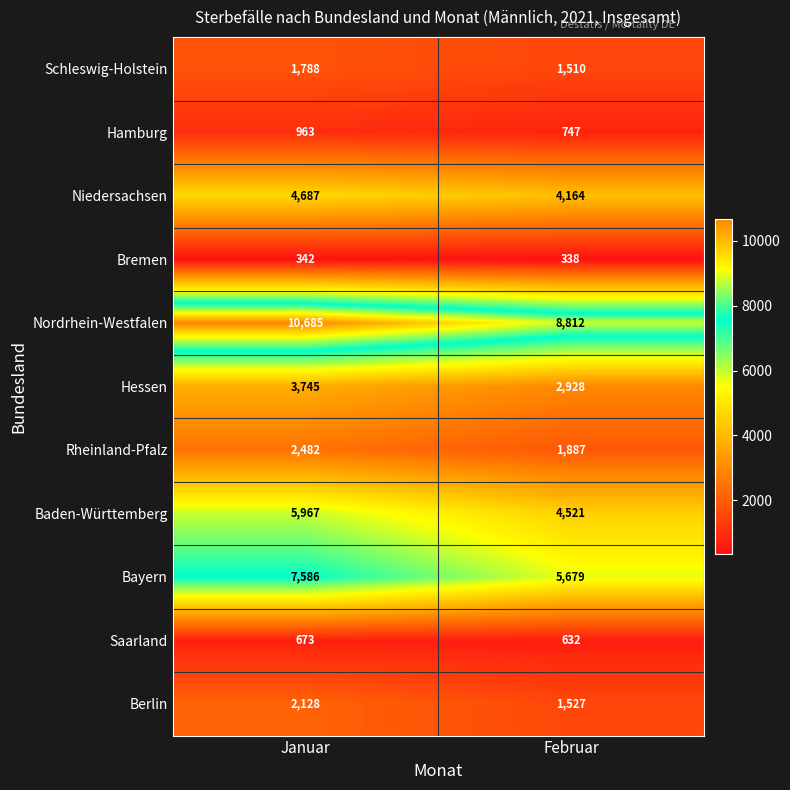

Rank the series by their maximum value, from lowest to highest.

Bremen, Saarland, Hamburg, Schleswig-Holstein, Berlin, Rheinland-Pfalz, Hessen, Niedersachsen, Baden-Württemberg, Bayern, Nordrhein-Westfalen